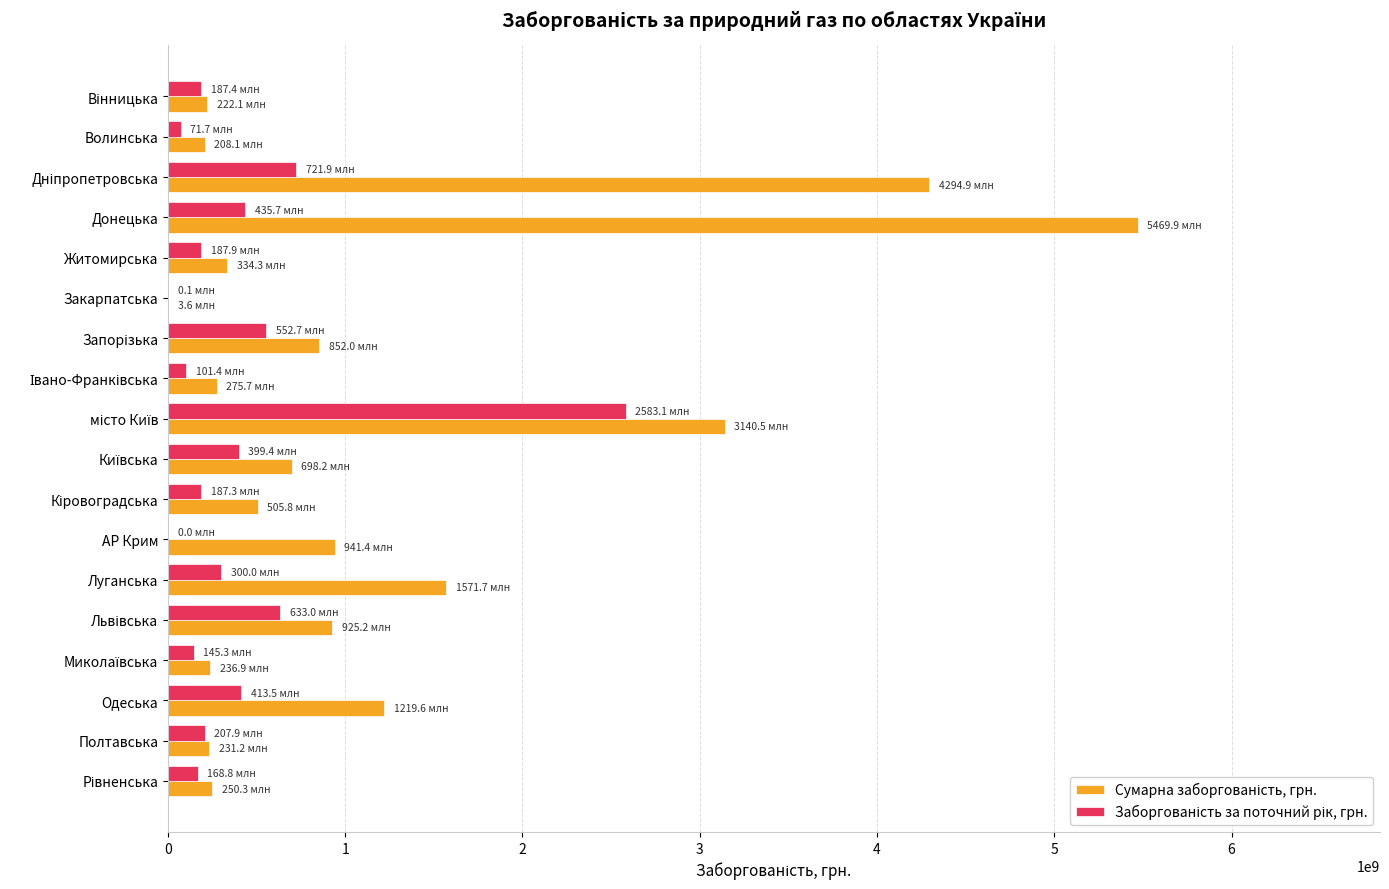

What is the maximum value shown in the chart?

5469892612.5